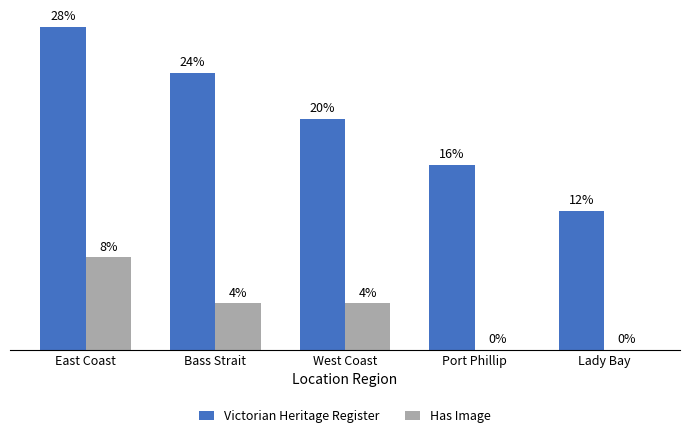

What are all the series names shown in the legend?

Victorian Heritage Register, Has Image